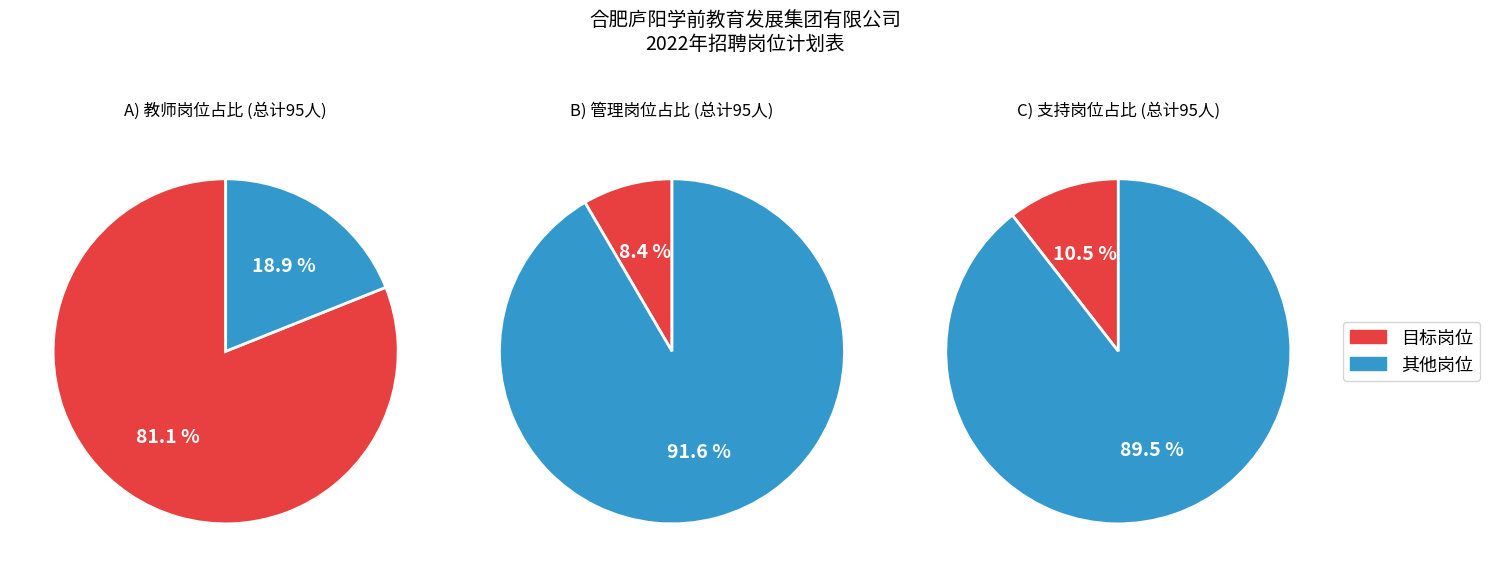

Is there a majority slice in this chart?

Yes